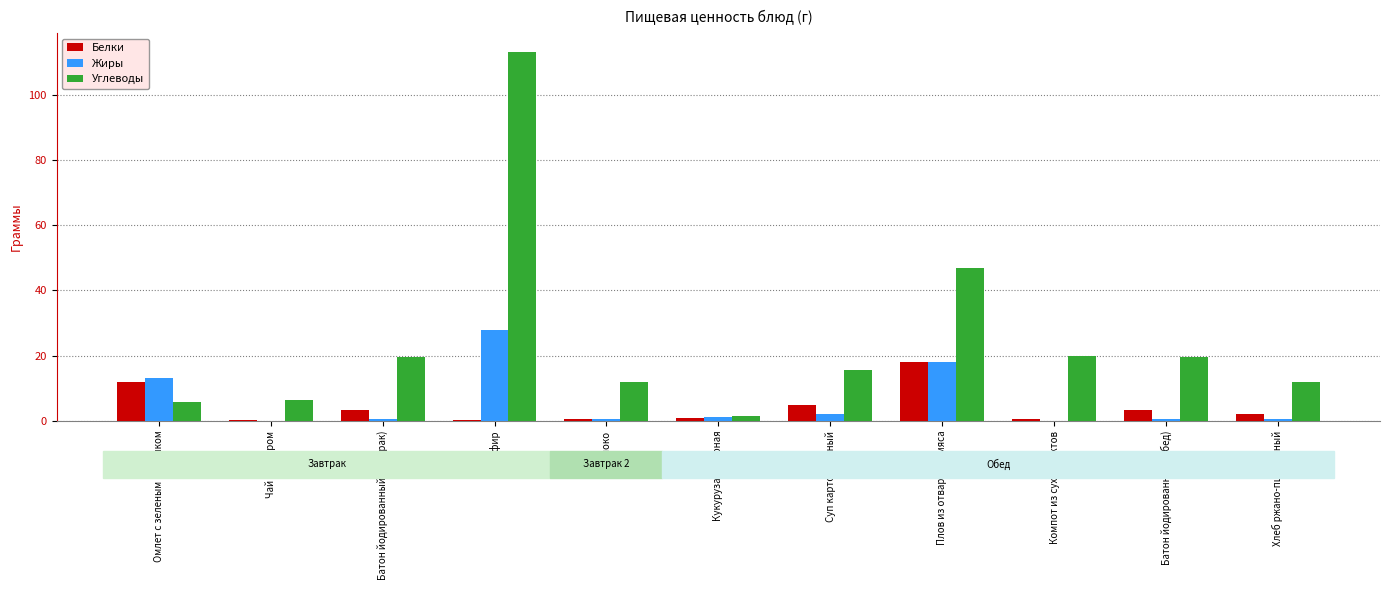

Does the chart contain stacked bars?

No